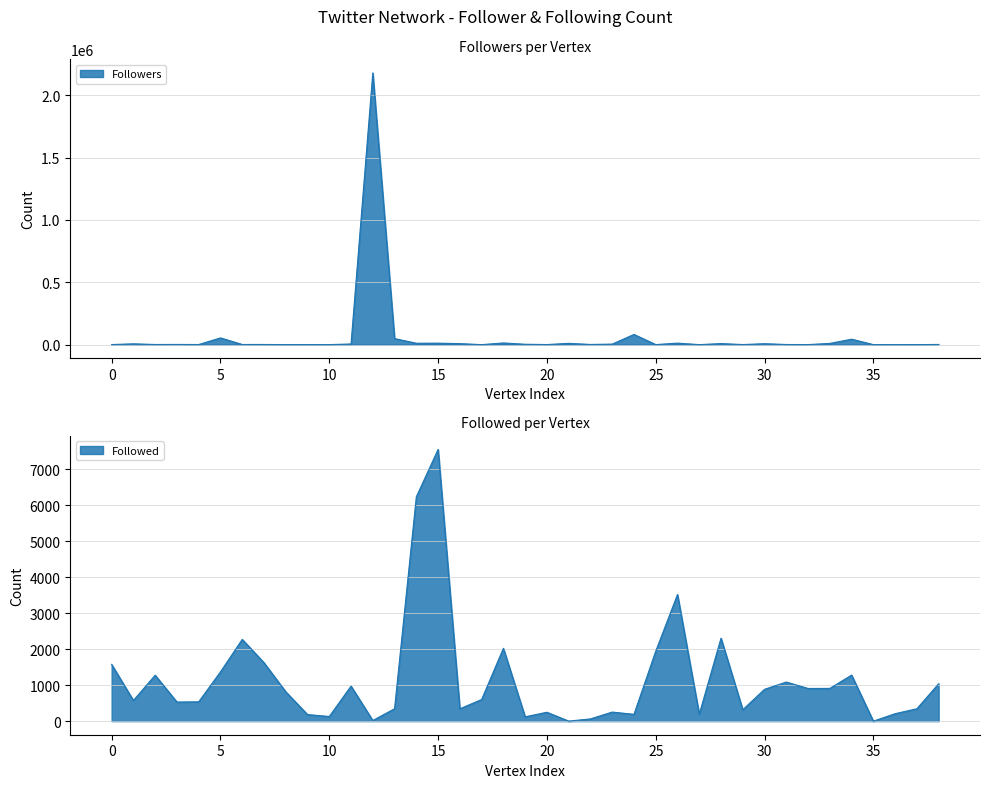

After their last crossing, which series has the higher values: Followers or Followed?

Followers